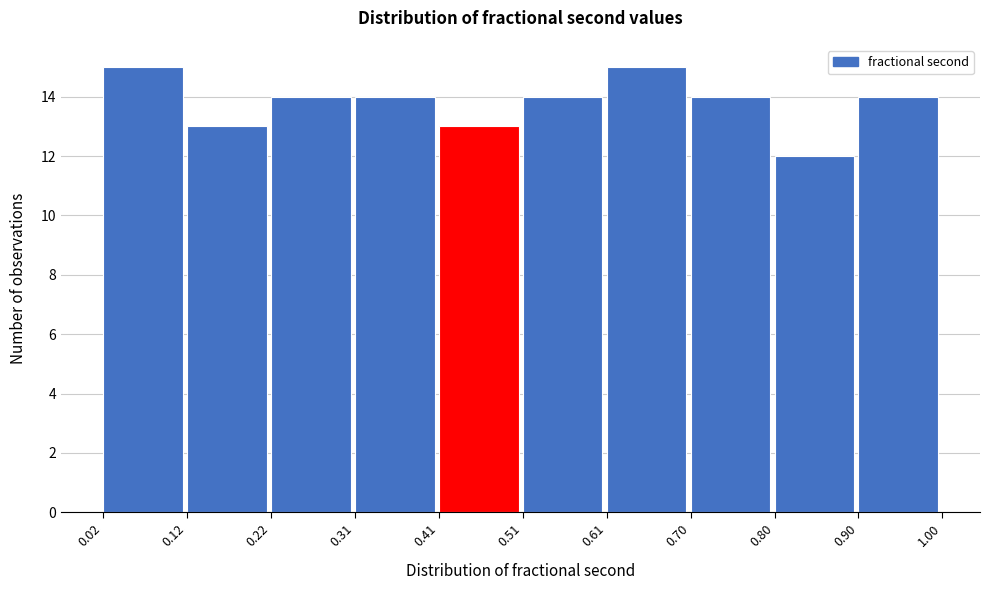

Reading left to right, list every bar in this chart as the range it spans on the x-axis followed by its height. The values are not printed on the chart, so give them approximately, as read against the axis.

0.02 to 0.12: 15
0.12 to 0.22: 13
0.22 to 0.31: 14
0.31 to 0.41: 14
0.41 to 0.51: 13
0.51 to 0.61: 14
0.61 to 0.70: 15
0.70 to 0.80: 14
0.80 to 0.90: 12
0.90 to 1.00: 14